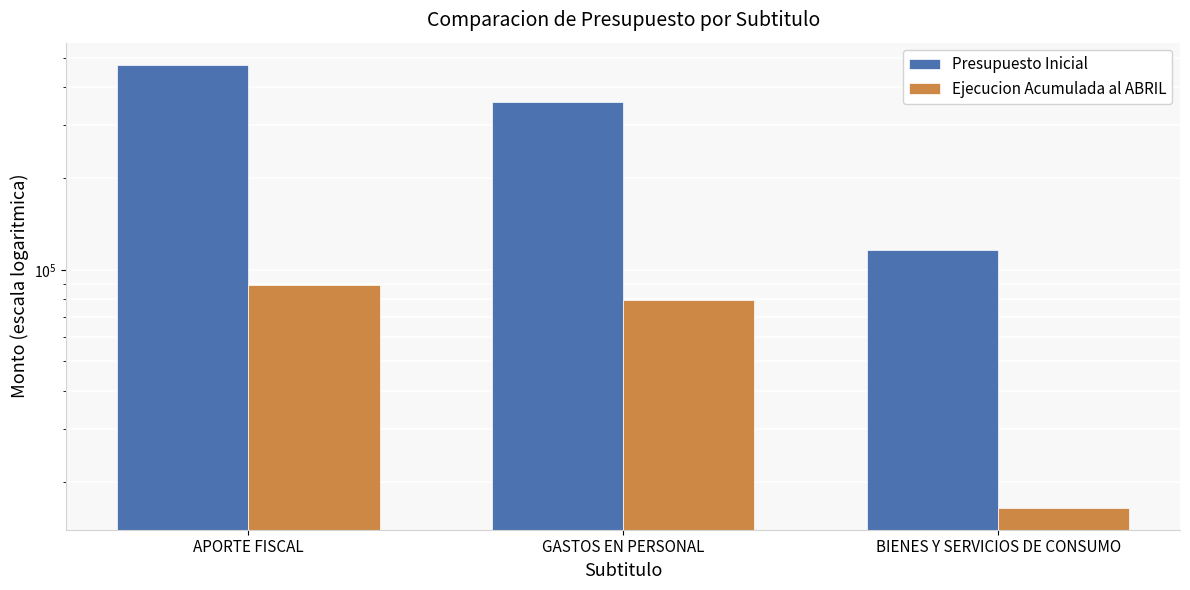

Reading left to right, list all the values displayed in this chart.

Presupuesto Inicial: 473133	356962	116171
Ejecucion Acumulada al ABRIL: 89507	79875	16530